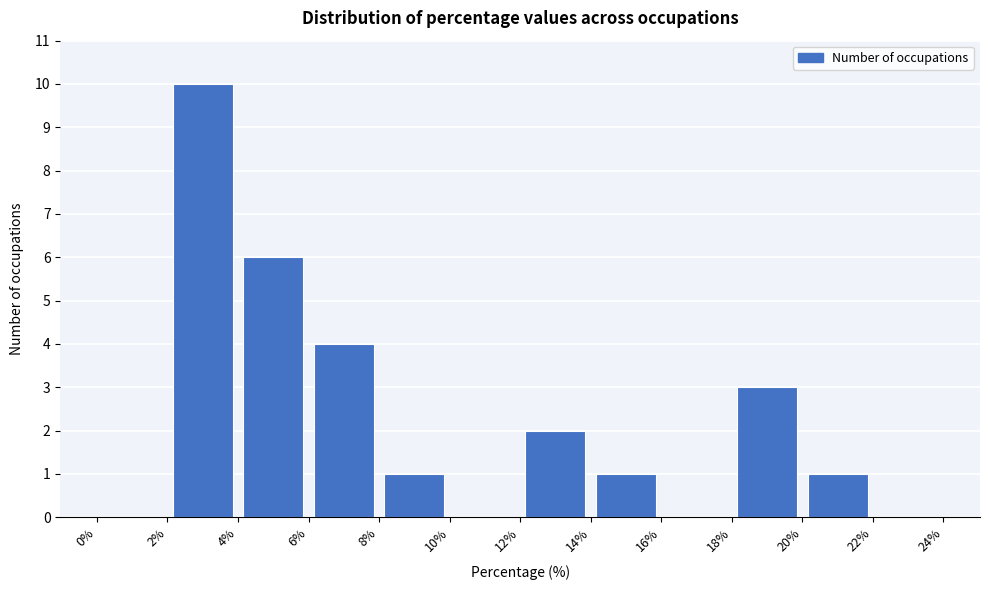

Reading left to right, list every bar in this chart as the range it spans on the x-axis followed by its height. The values are not printed on the chart, so give them approximately, as read against the axis.

0% to 2%: 0
2% to 4%: 10
4% to 6%: 6
6% to 8%: 4
8% to 10%: 1
10% to 12%: 0
12% to 14%: 2
14% to 16%: 1
16% to 18%: 0
18% to 20%: 3
20% to 22%: 1
22% to 24%: 0